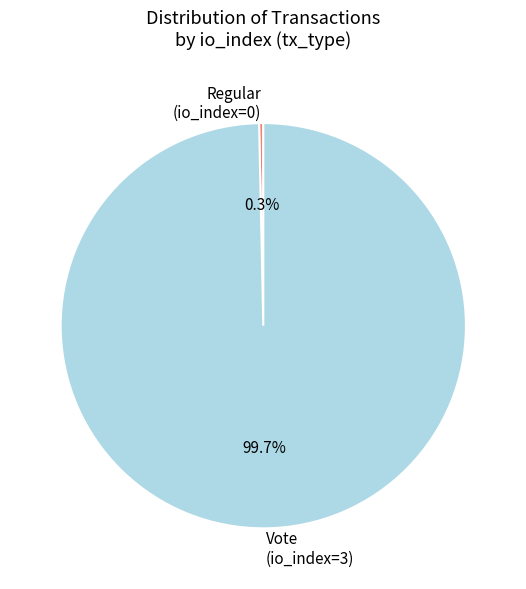

Which category has the biggest portion of the pie?

Vote (io_index=3)